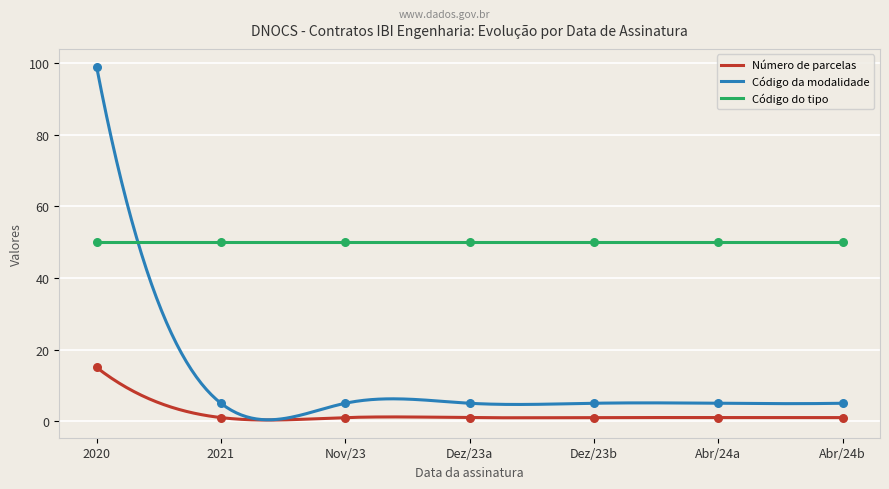

Which series reaches the maximum Y coordinate?

Código da modalidade